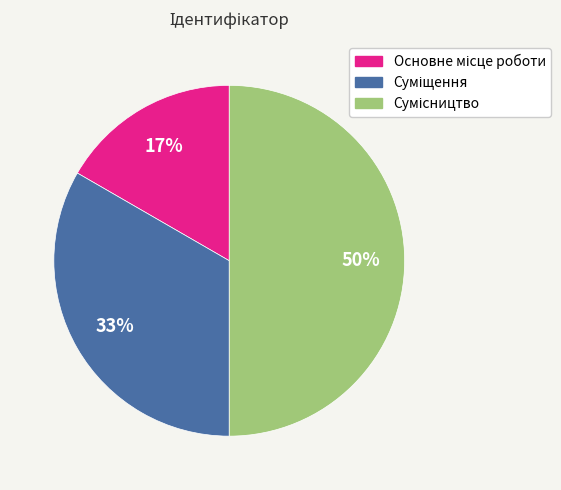

To the nearest percent, what is the difference between the largest and smallest slice percentages?

33%